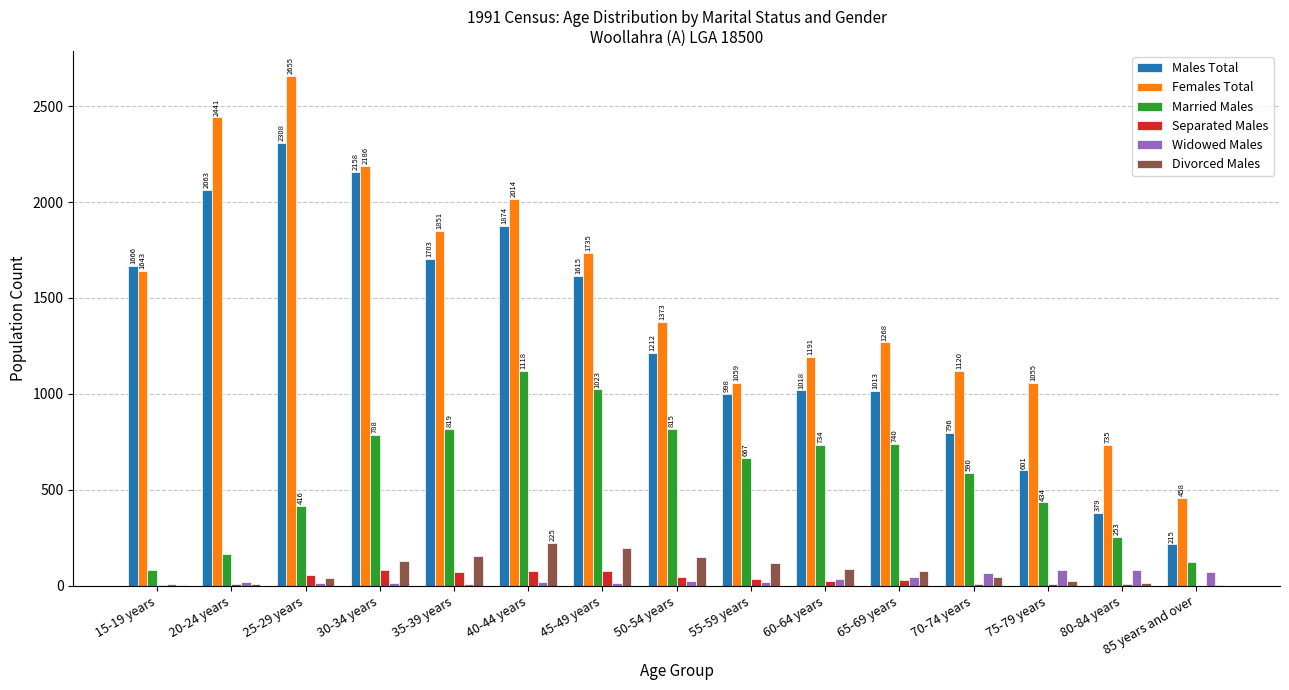

True or false: Females Total has a value of 658 at 70-74 years.

False